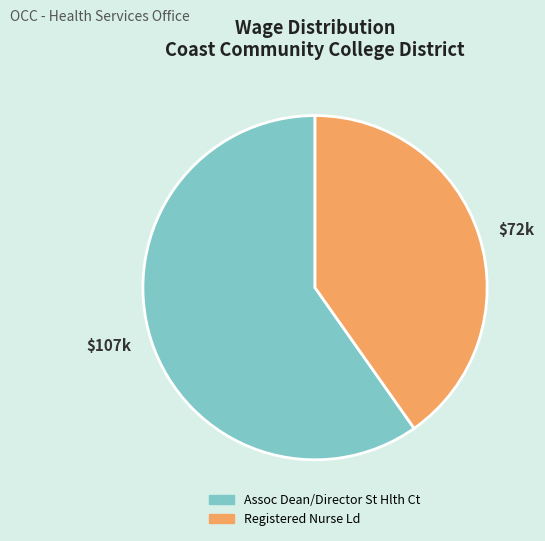

Combined, do Registered Nurse Ld and Assoc Dean/Director St Hlth Ct account for over 50%?

Yes